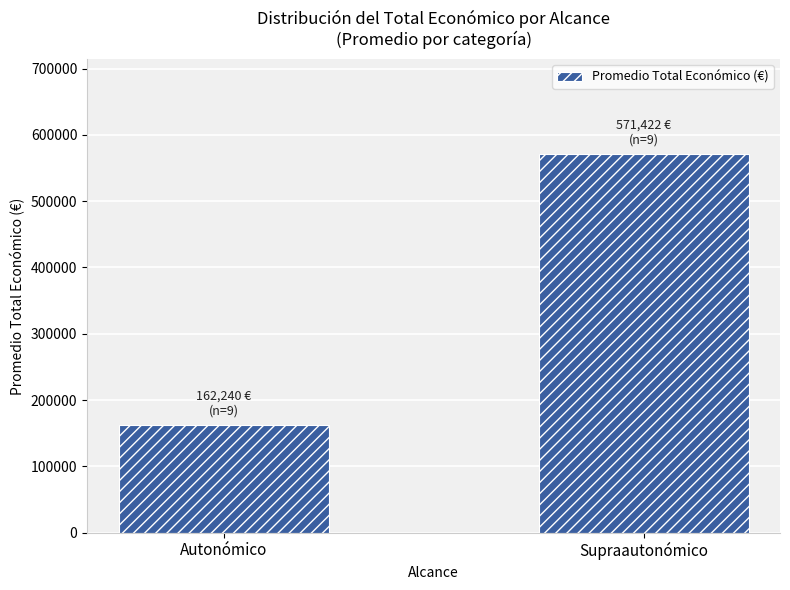

Count the number of categories in the chart.

2